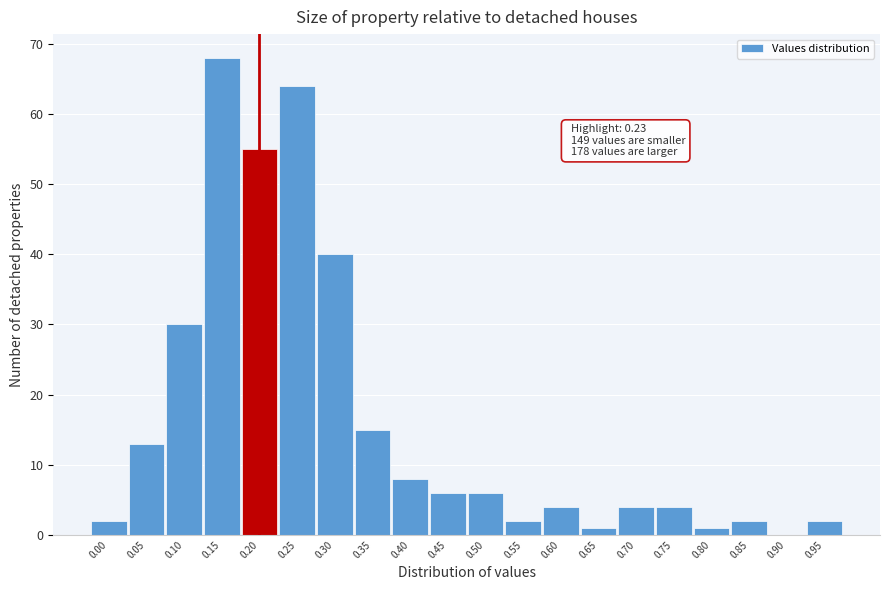

Reading left to right, transcribe all the data shown in this chart.

0.00=2	0.05=13	0.10=30	0.15=68	0.20=55	0.25=64	0.30=40	0.35=15	0.40=8	0.45=6	0.50=6	0.55=2	0.60=4	0.65=1	0.70=4	0.75=4	0.80=1	0.85=2	0.90=0	0.95=2